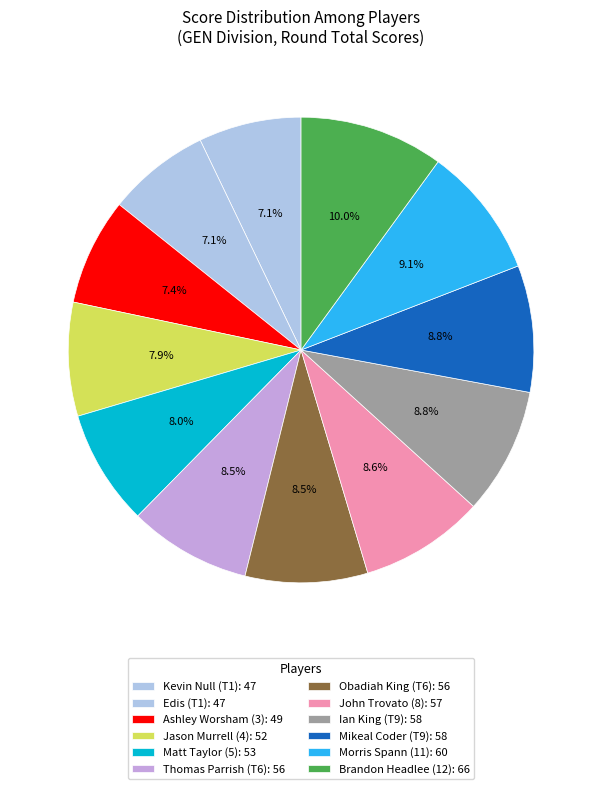

Does Ian King (T9) represent more than half of the total?

No